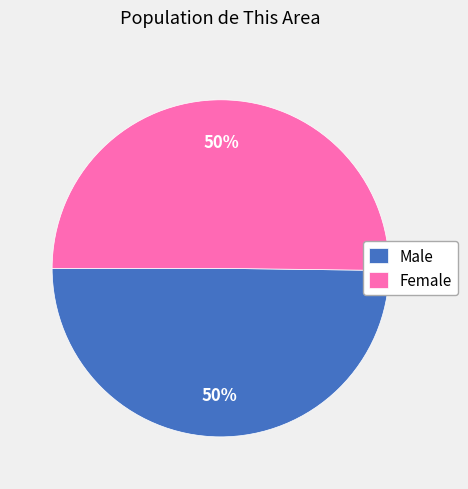

True or false: Female accounts for 35% of the total.

False